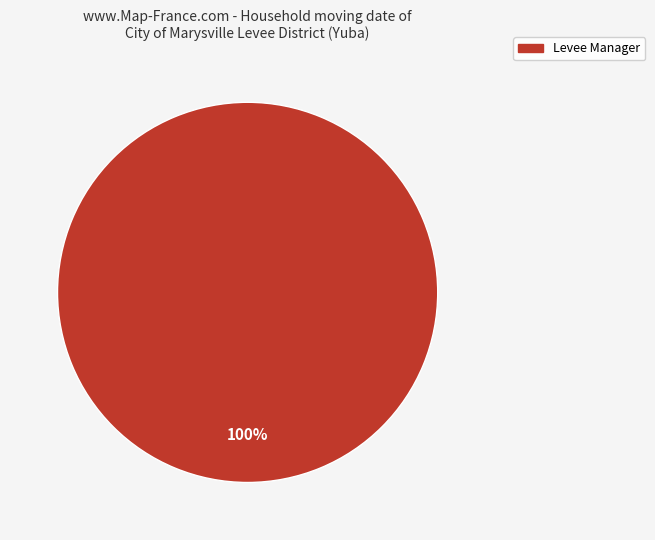

Does any single category account for the majority?

Yes